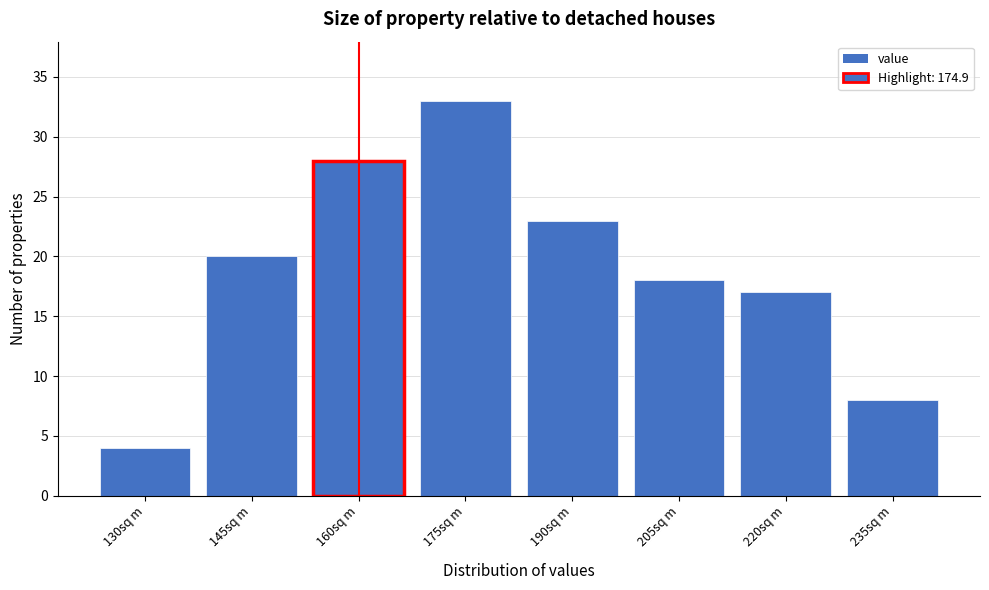

Reading left to right, extract all data points from this chart.

130sq m=4	145sq m=20	160sq m=28	175sq m=33	190sq m=23	205sq m=18	220sq m=17	235sq m=8